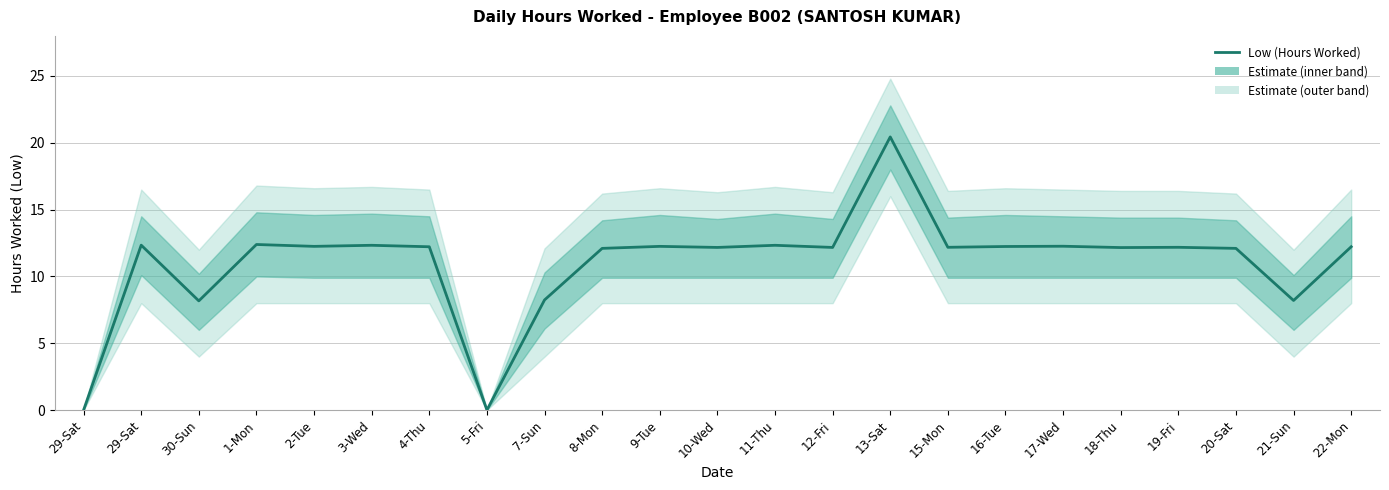

What is the difference between the maximum and minimum values?

20.4